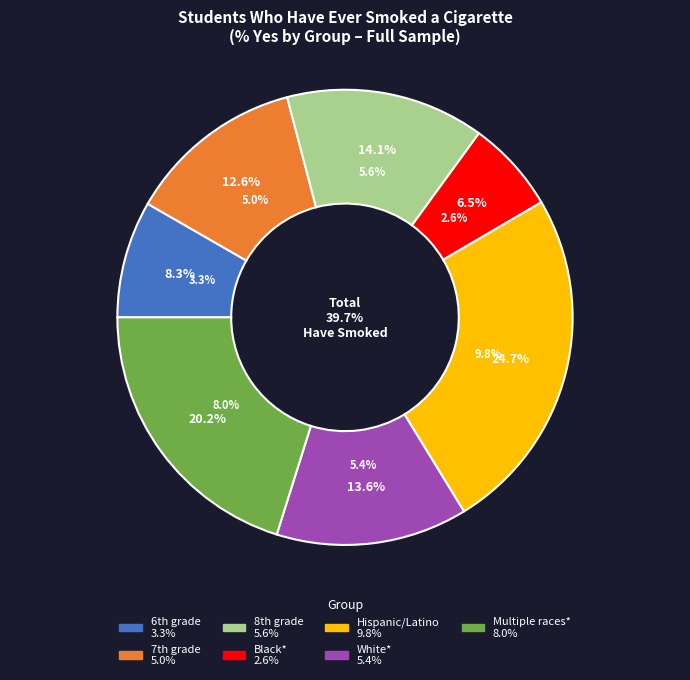

What portion of the pie excludes White*?

86.4%